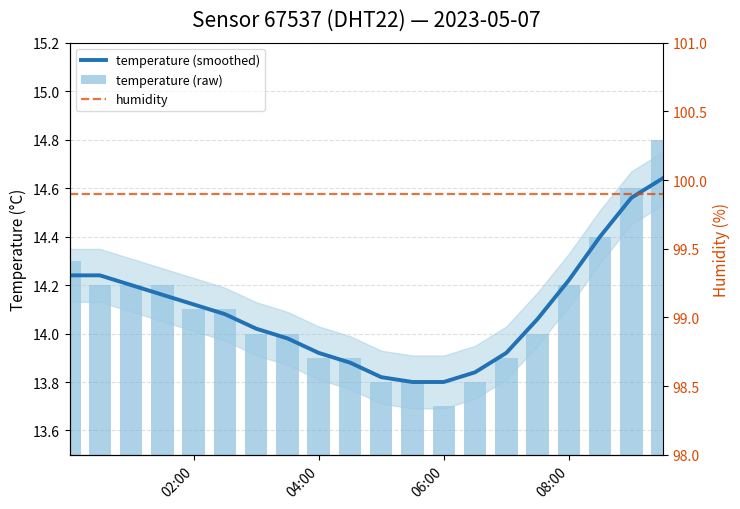

Is it true that temperature (raw) equals 9.7 at 08:00?

False